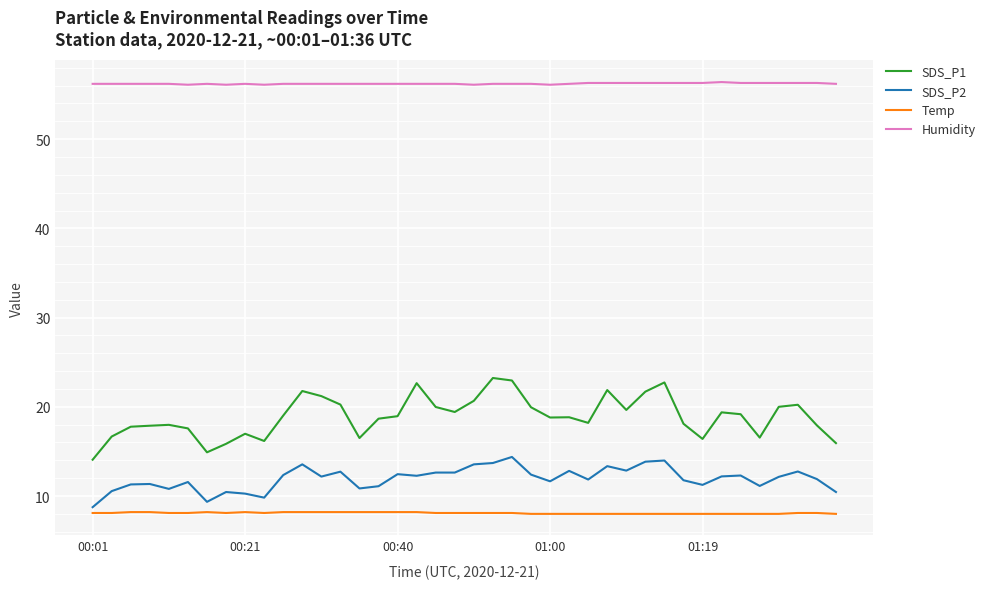

Which series has the largest total across all categories?

Humidity